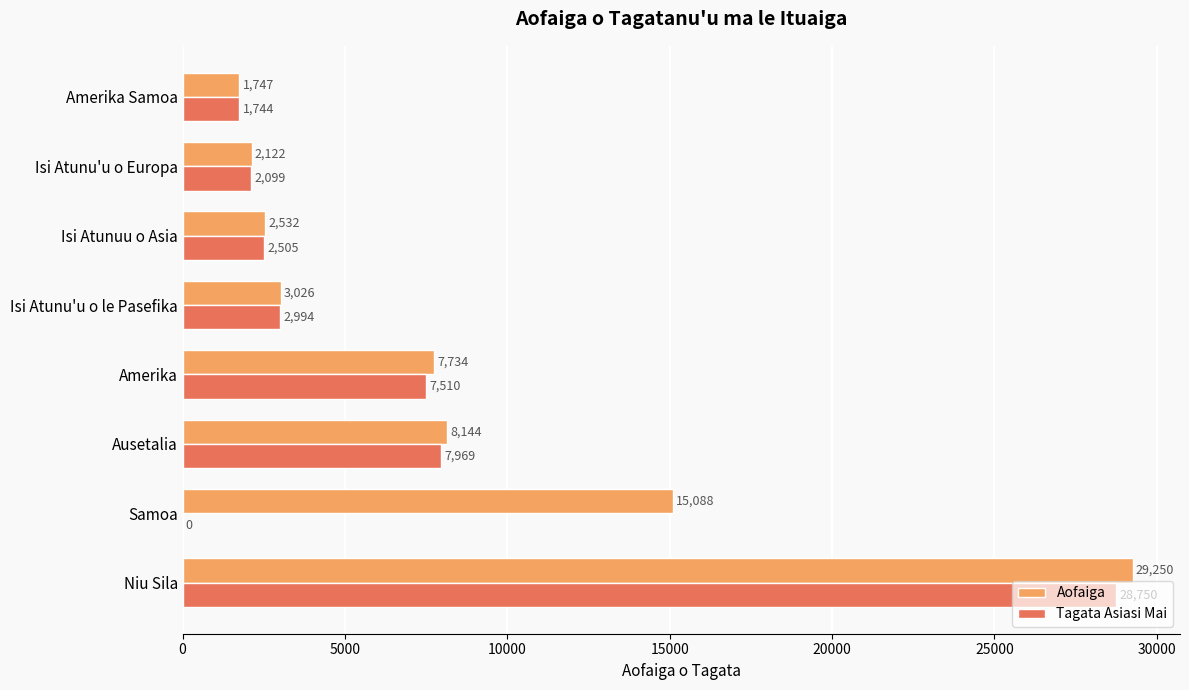

How many series are shown in this chart?

2